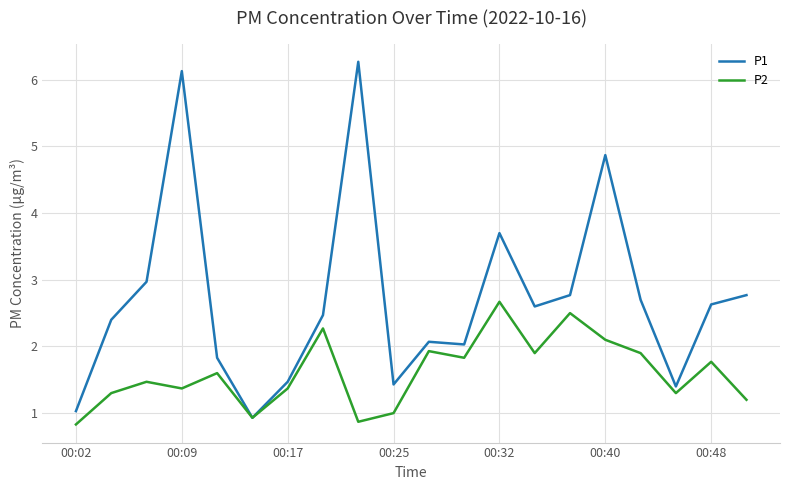

Which series has the widest spread of values?

P1